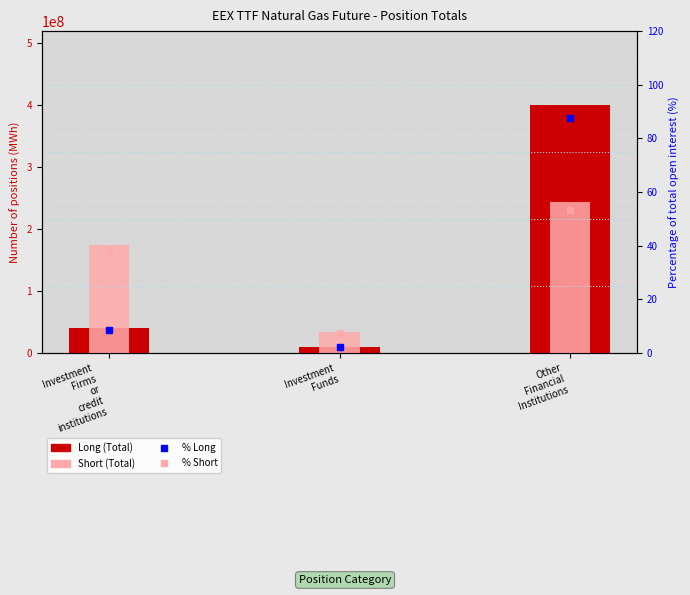

What is the value of the Long (Total) bar at the 1st from the left?

40110488.0